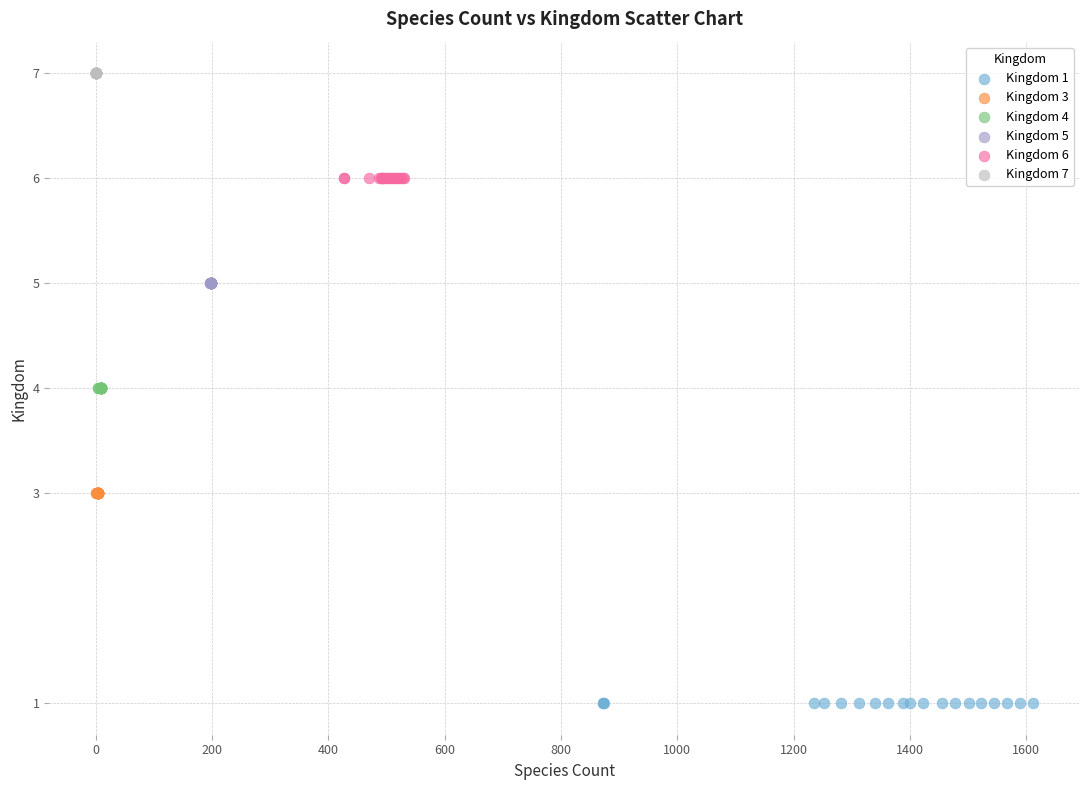

Which series contains the lowest Y value?

Kingdom 1